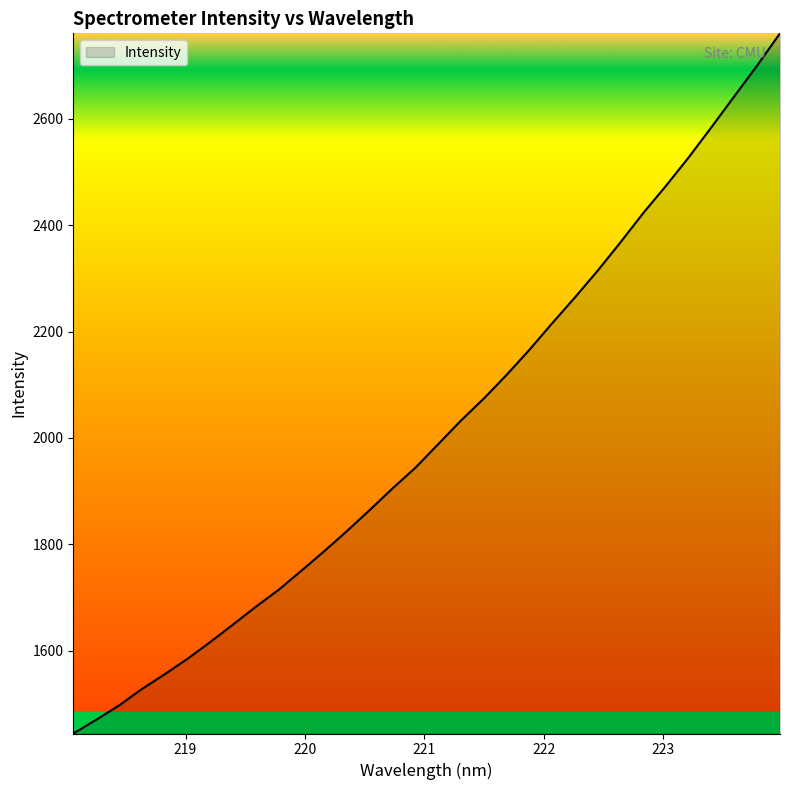

What is the minimum value shown in the chart?

1444.6